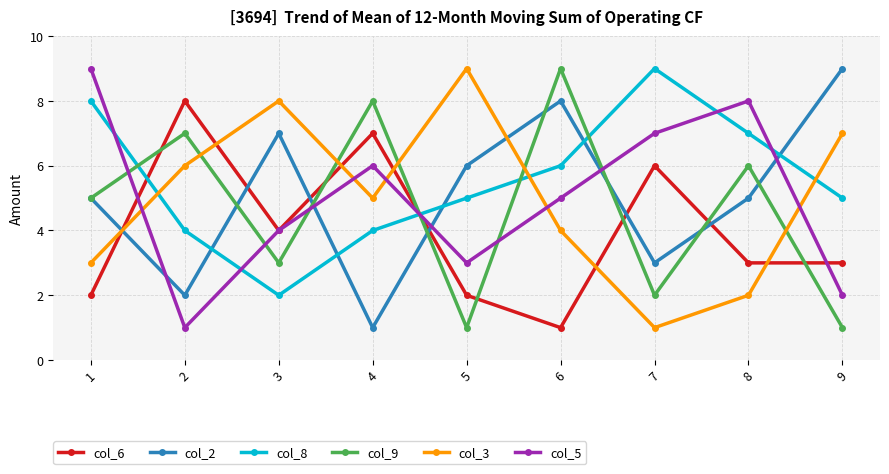

Does the chart display data point markers on the line(s)?

Yes